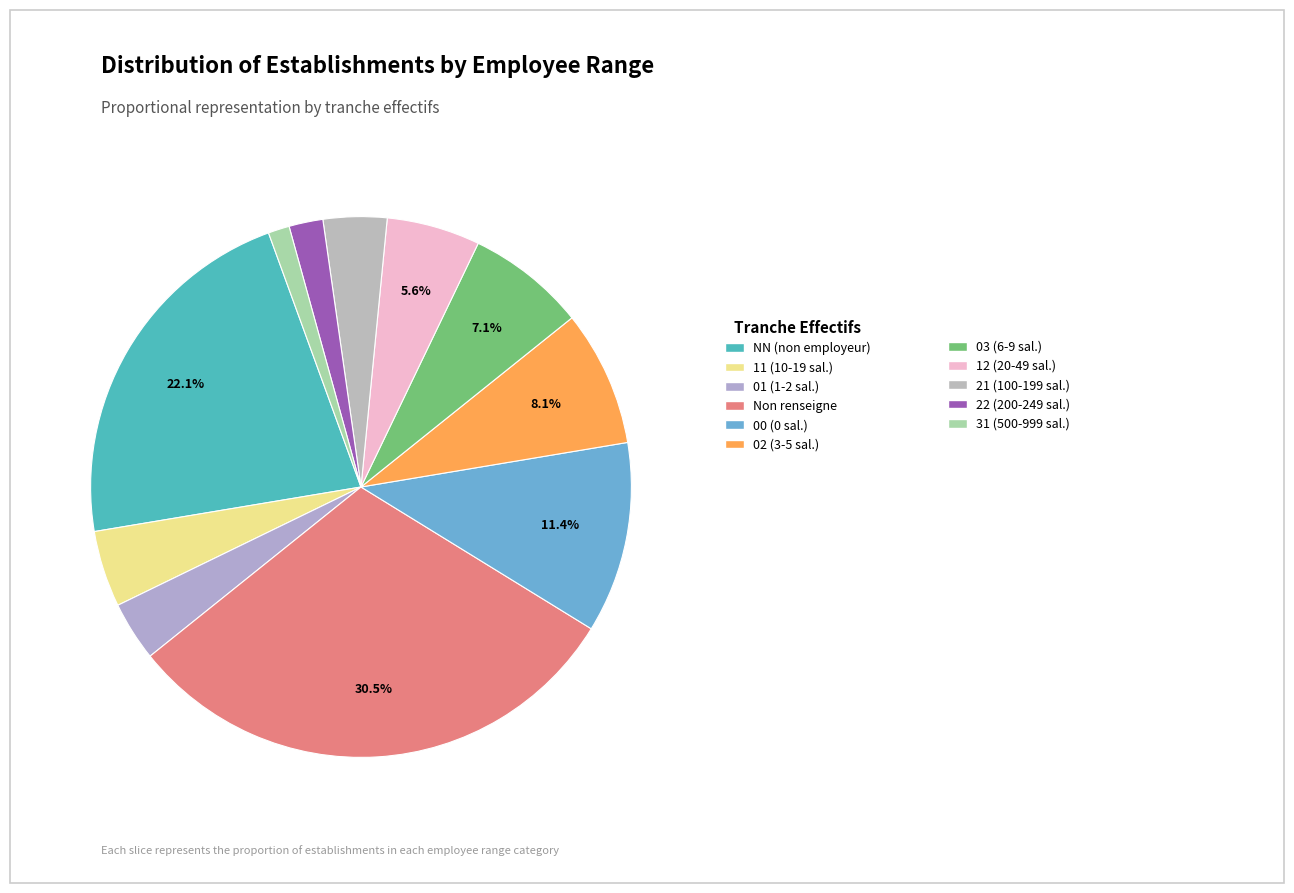

How many segments does this pie chart have?

11